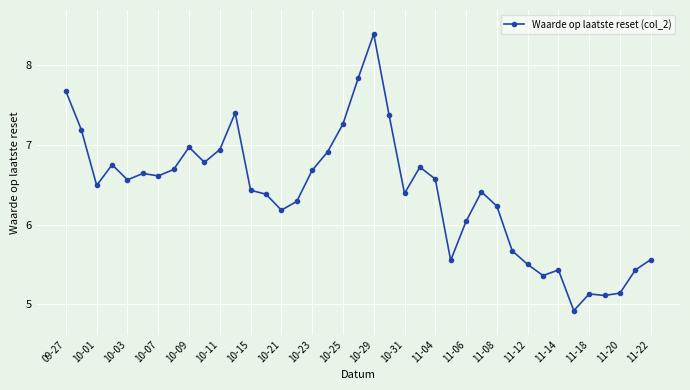

What is the difference between the maximum and minimum values?

3.5